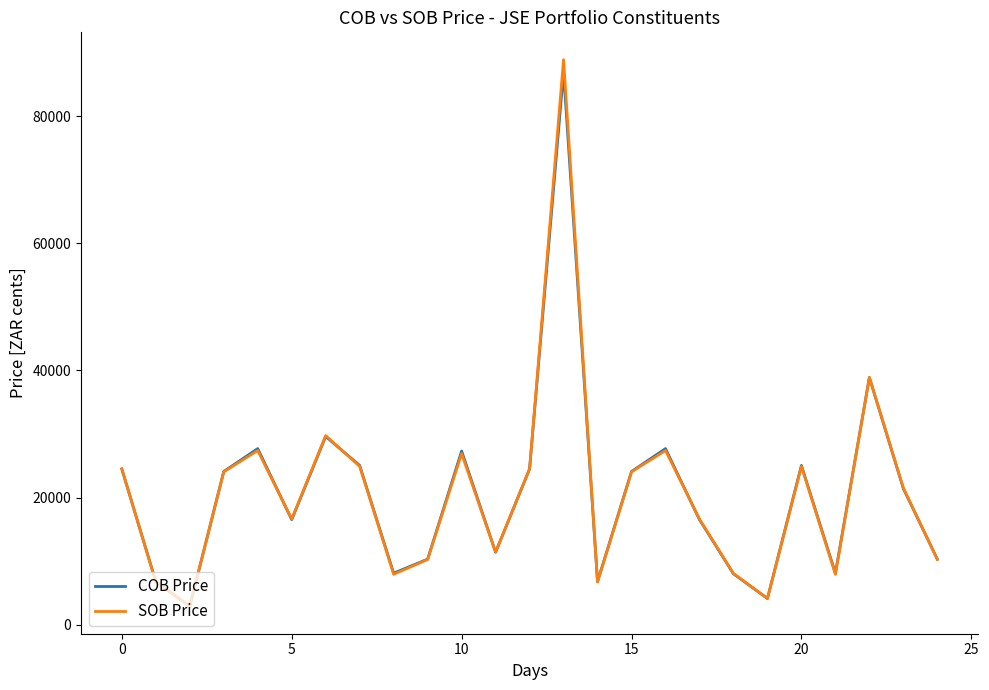

Which series has the widest spread of values?

SOB Price